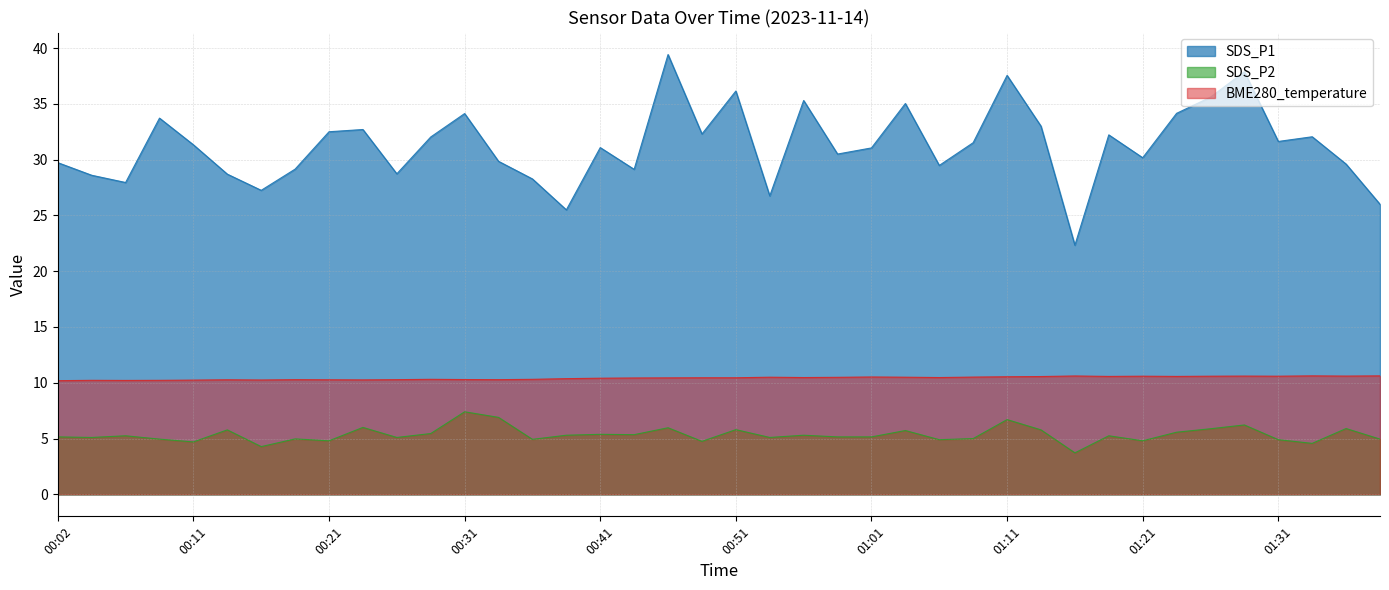

What is the difference between the maximum and minimum values in the SDS_P2 series?

3.7